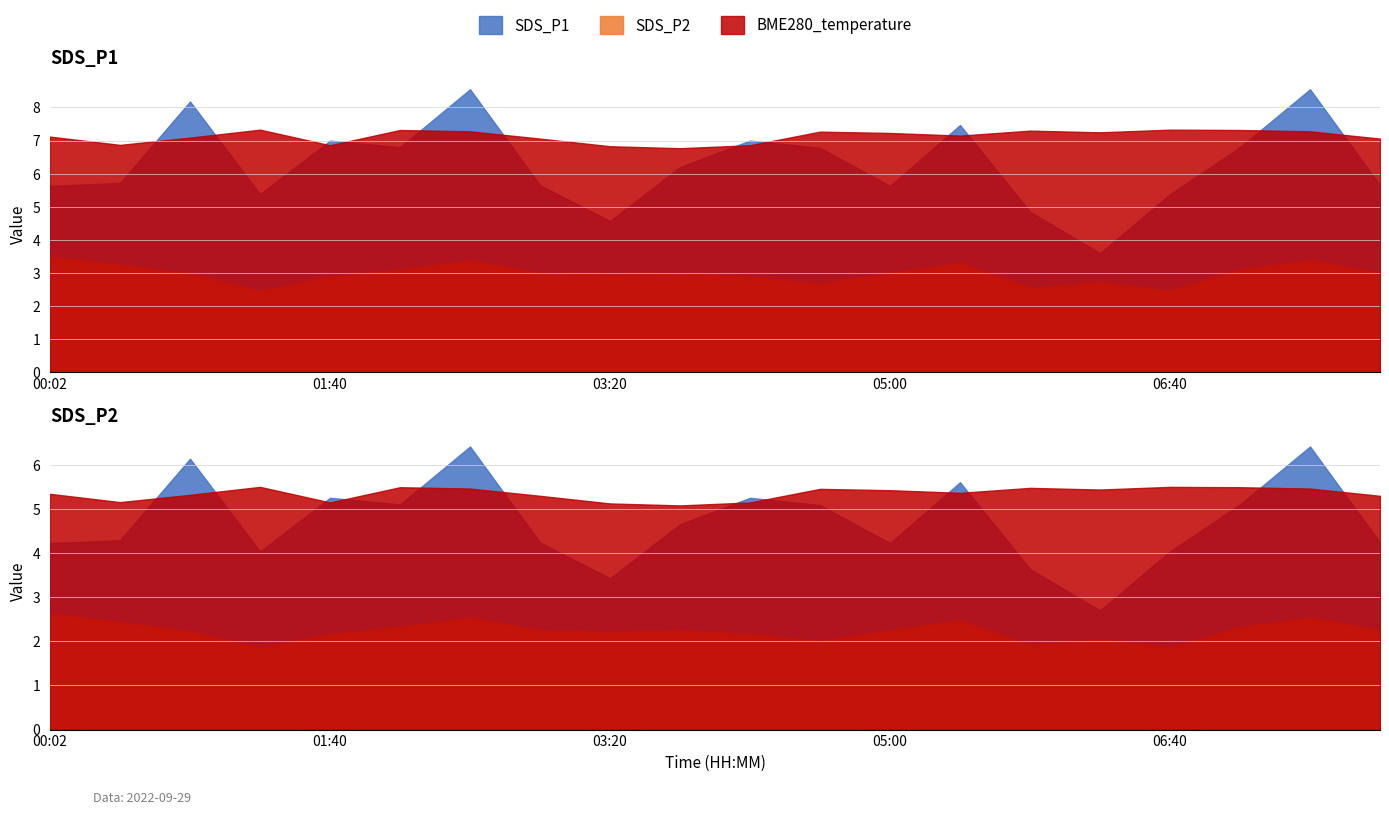

Which category has the highest value across all series?

02:30